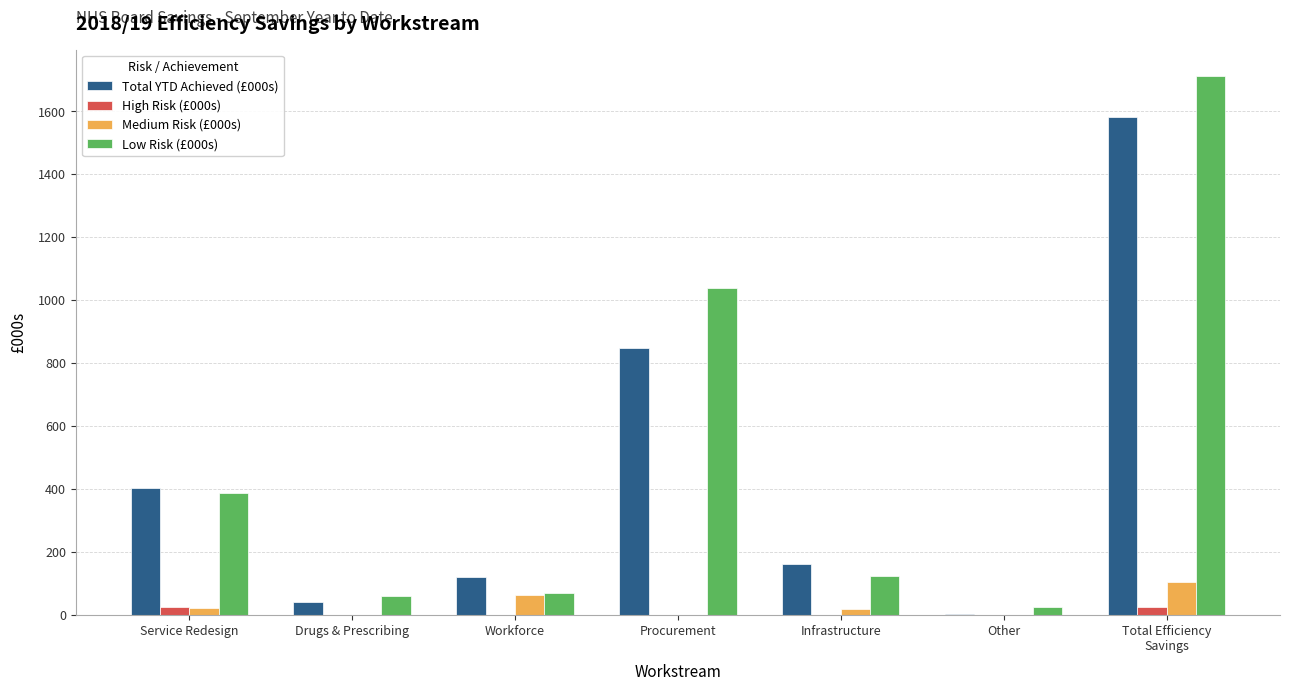

What is the total value across all series at Drugs & Prescribing?

105